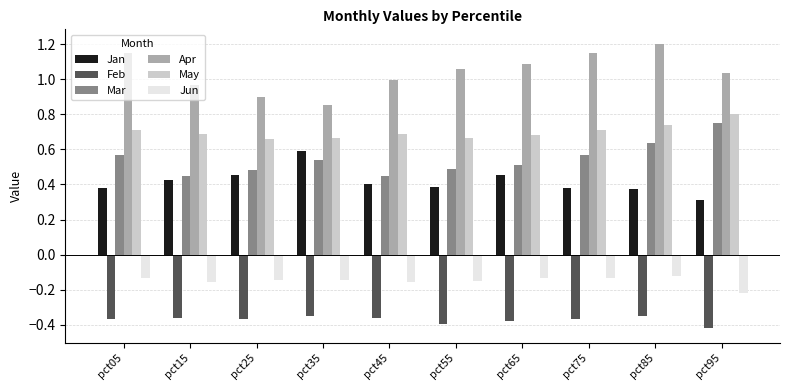

Does the chart contain any negative values?

Yes